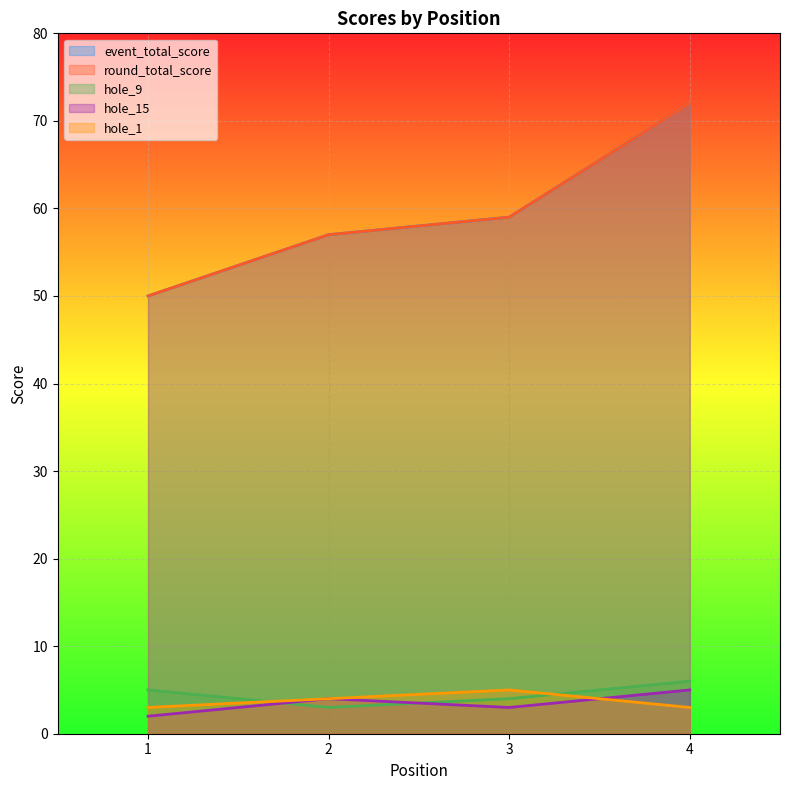

Reading right to left, what are all the values shown in this chart?

event_total_score: 4=72	3=59	2=57	1=50
round_total_score: 4=72	3=59	2=57	1=50
hole_9: 4=6	3=4	2=3	1=5
hole_15: 4=5	3=3	2=4	1=2
hole_1: 4=3	3=5	2=4	1=3